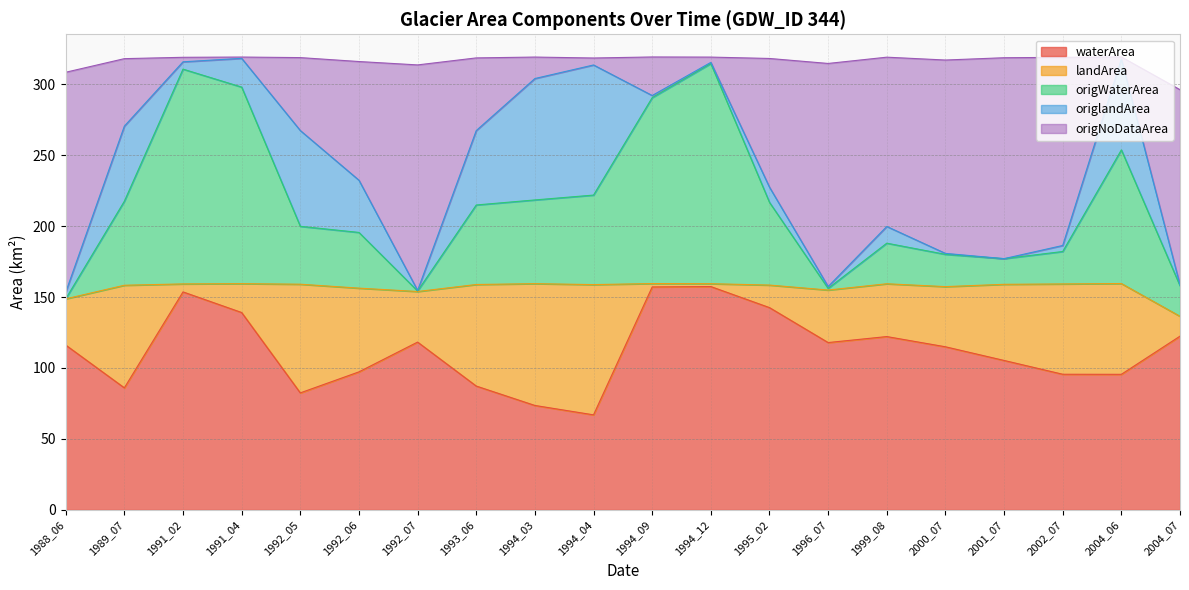

What is the total value across all series at 1994_03?

319.1